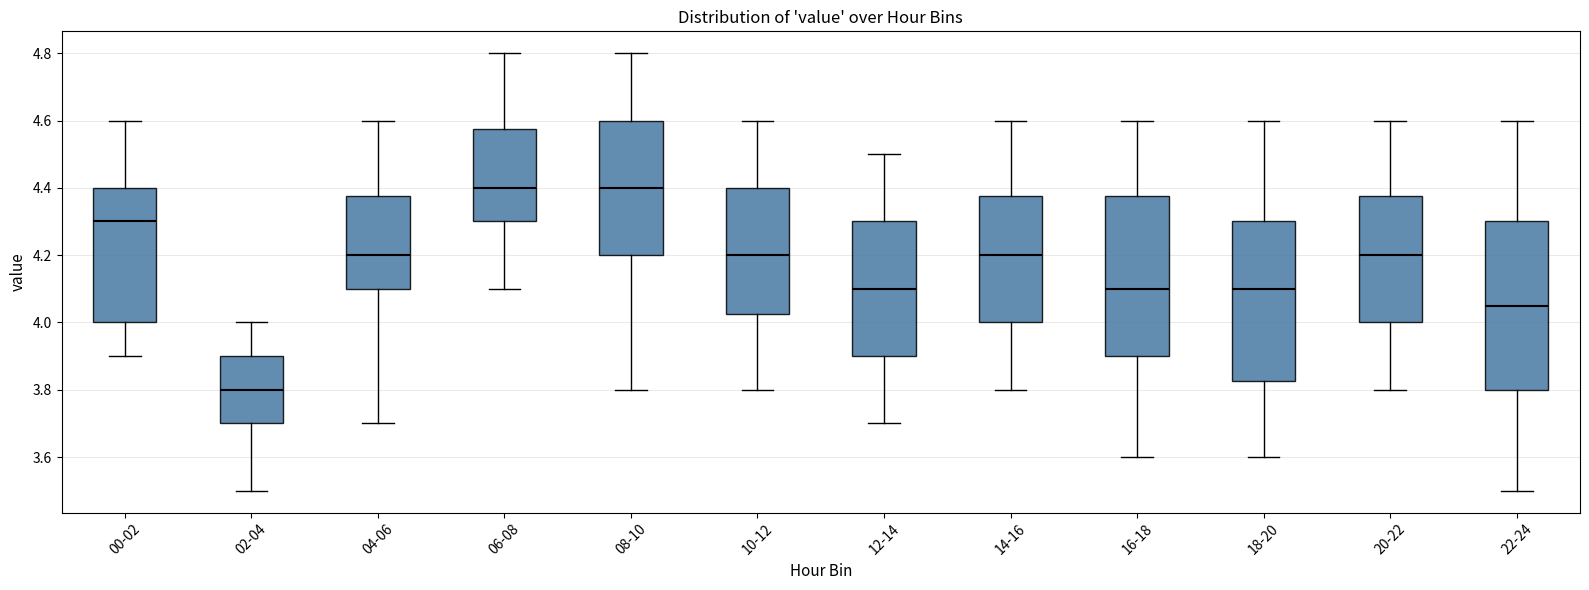

Reading left to right, transcribe this box plot: for each box, give where its median line is, the range the box spans, and where its two whiskers end, as read against the y-axis. The values are not printed on the chart, so give them approximately, as read against the axis.

00-02: median 4.30, box 4.00 to 4.40, whiskers 3.90 to 4.60
02-04: median 3.80, box 3.70 to 3.90, whiskers 3.50 to 4.00
04-06: median 4.20, box 4.10 to 4.38, whiskers 3.70 to 4.60
06-08: median 4.40, box 4.30 to 4.58, whiskers 4.10 to 4.80
08-10: median 4.40, box 4.20 to 4.60, whiskers 3.80 to 4.80
10-12: median 4.20, box 4.02 to 4.40, whiskers 3.80 to 4.60
12-14: median 4.10, box 3.90 to 4.30, whiskers 3.70 to 4.50
14-16: median 4.20, box 4.00 to 4.38, whiskers 3.80 to 4.60
16-18: median 4.10, box 3.90 to 4.38, whiskers 3.60 to 4.60
18-20: median 4.10, box 3.82 to 4.30, whiskers 3.60 to 4.60
20-22: median 4.20, box 4.00 to 4.38, whiskers 3.80 to 4.60
22-24: median 4.06, box 3.80 to 4.30, whiskers 3.50 to 4.60